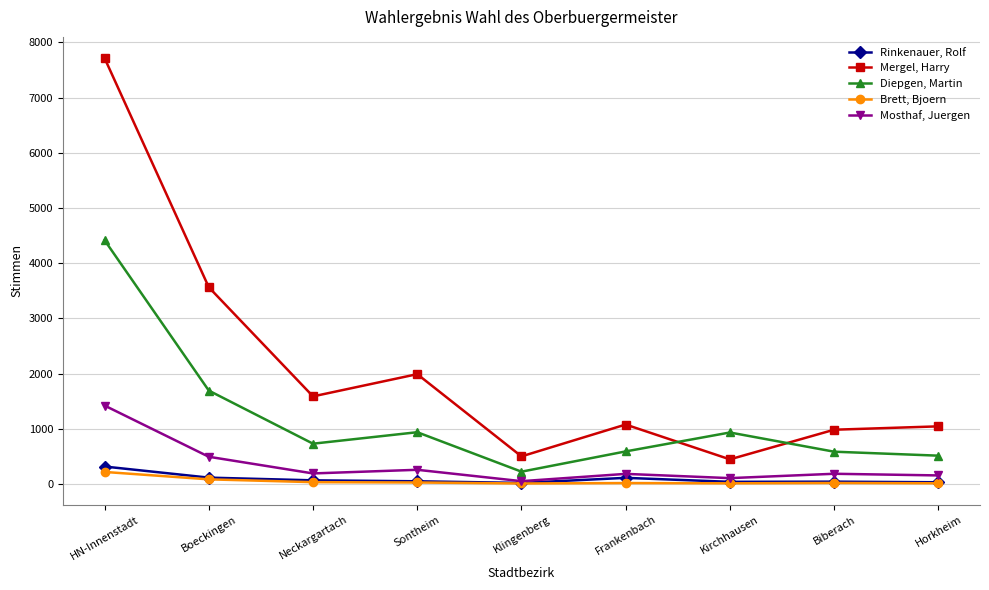

How many values in the Diepgen, Martin series are below 731?

4